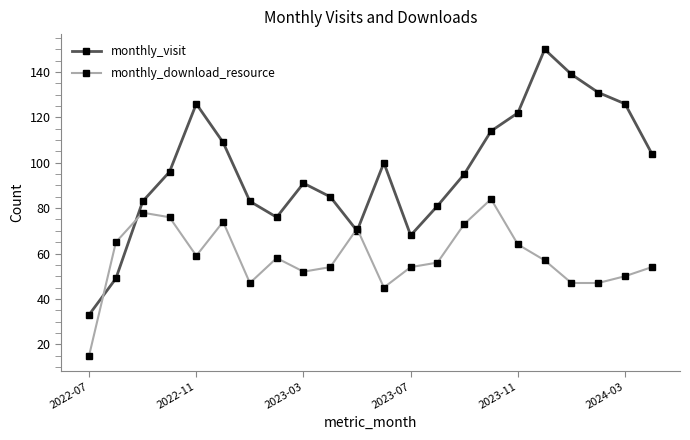

Which series has the largest range (max minus min)?

monthly_visit